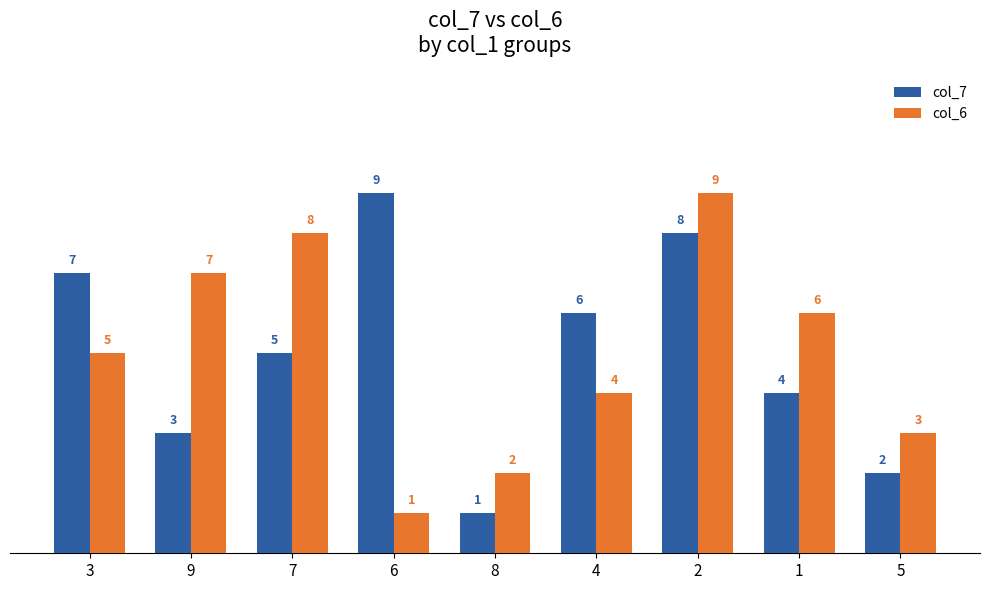

Count the col_6 values in the range 3 to 7.

5